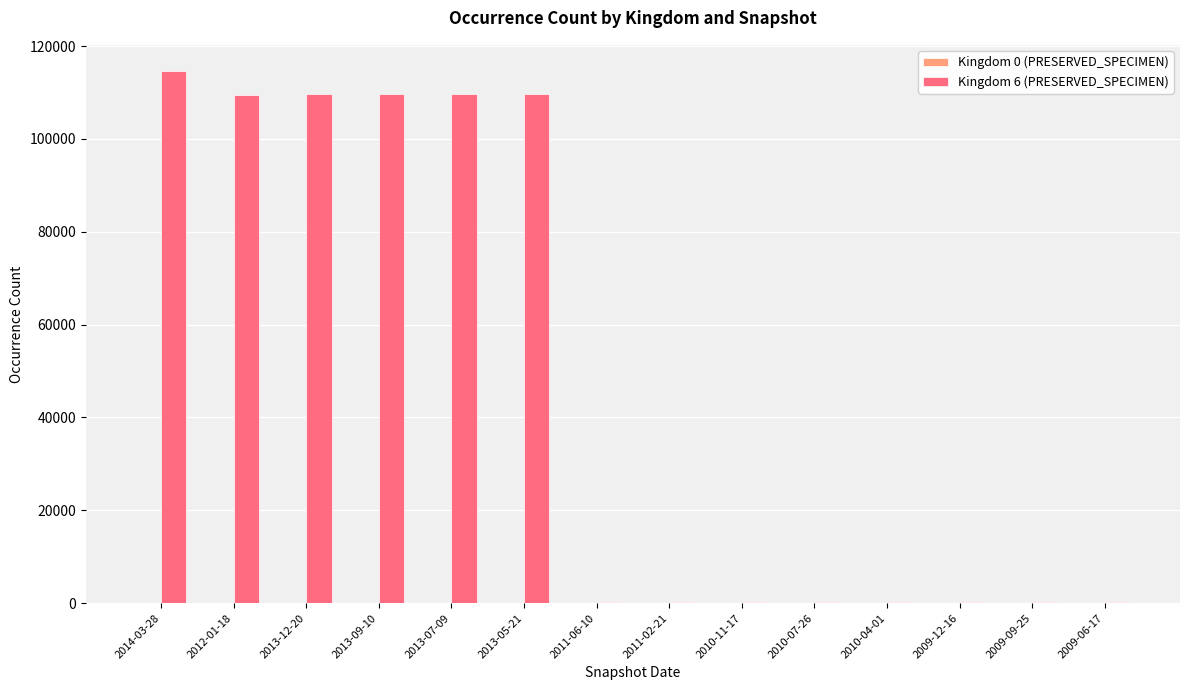

The value of Kingdom 6 (PRESERVED_SPECIMEN) at 2013-05-21 is 109705. True or false?

True